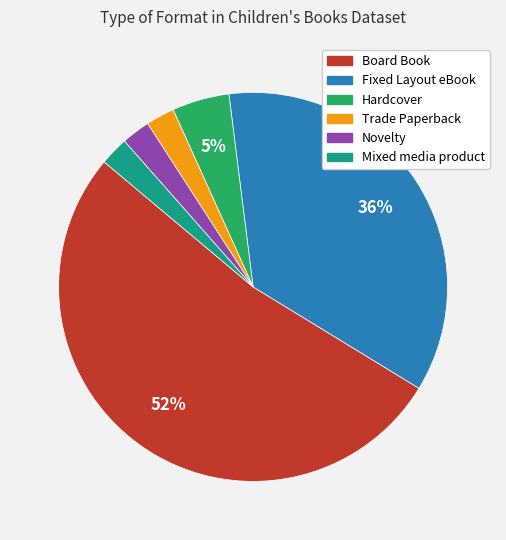

How many slices are in this pie chart?

6